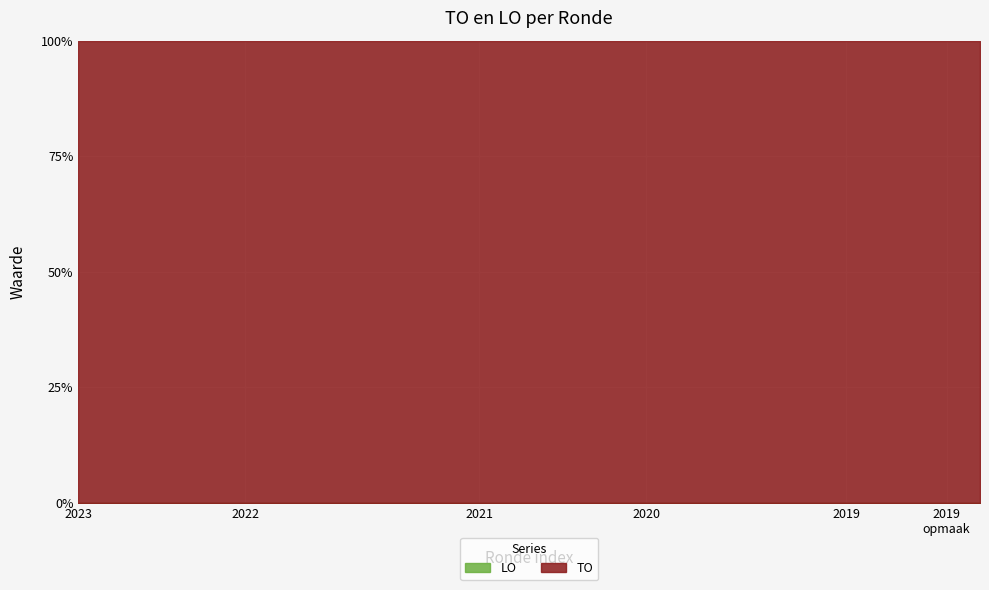

Which series has the largest total across all categories?

TO